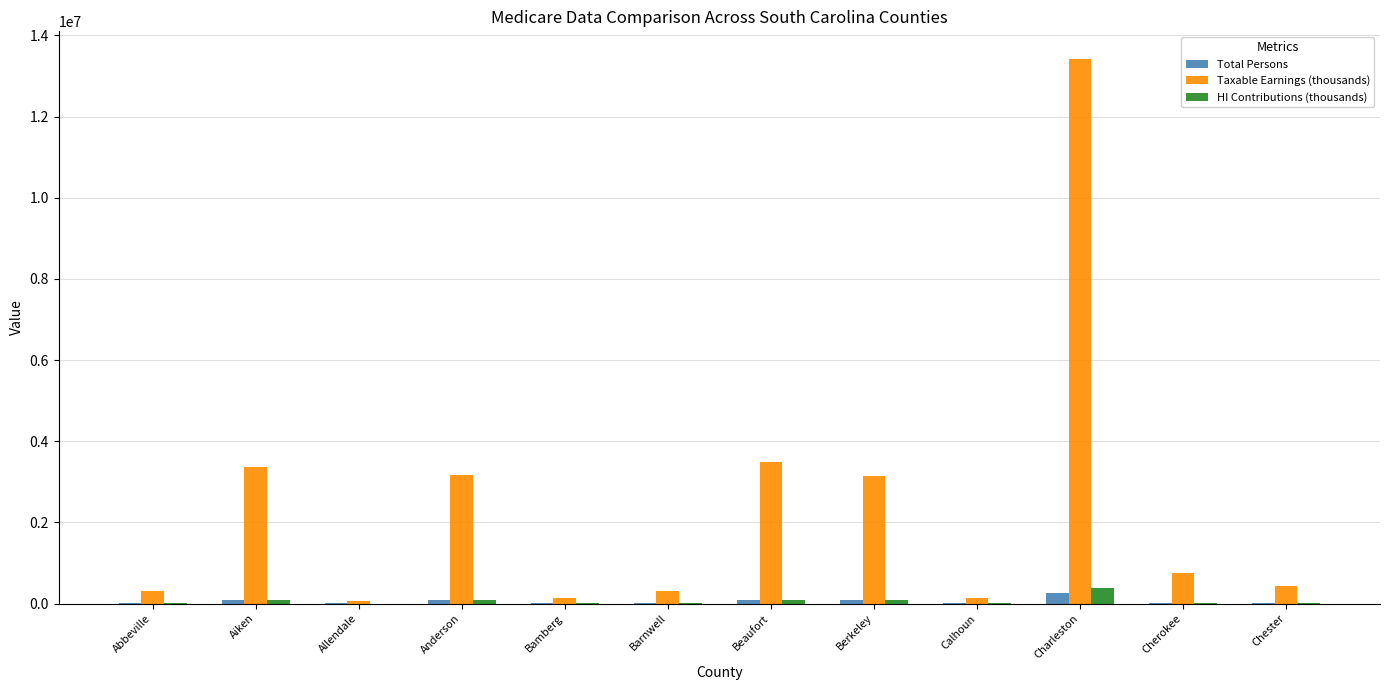

Which series has the largest range (max minus min)?

Taxable Earnings (thousands)